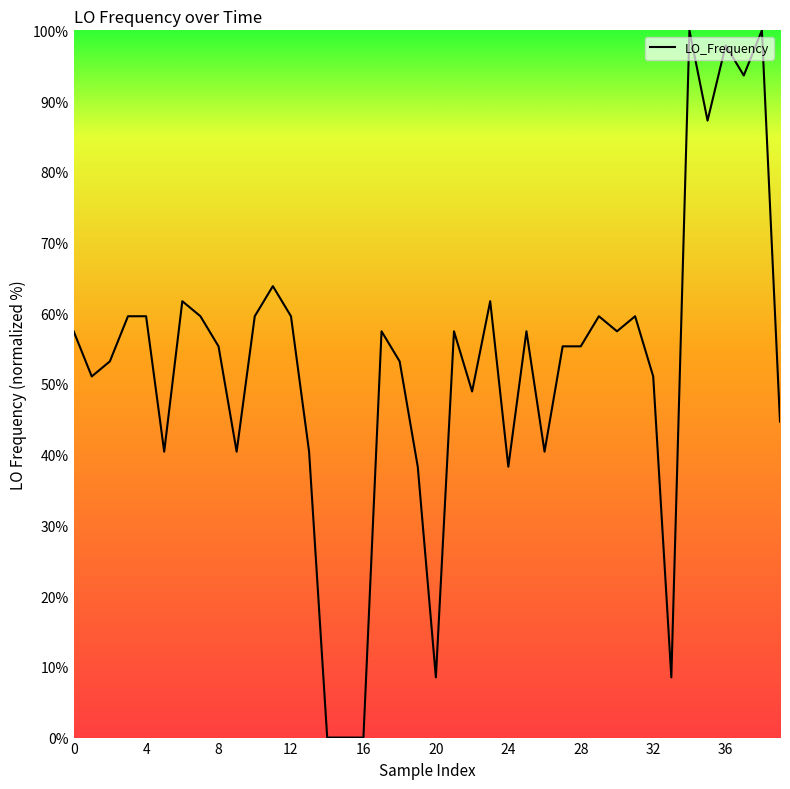

How many distinct data groups are displayed?

1